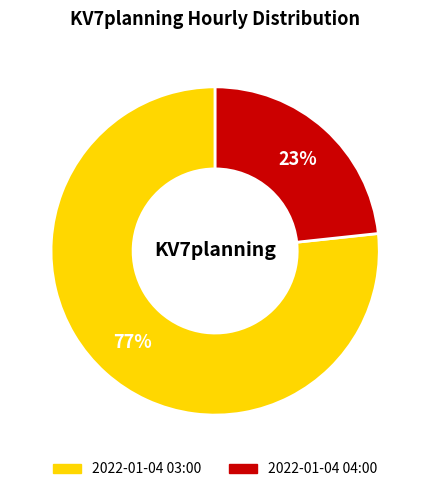

Which has a higher value, 2022-01-04 03:00 or 2022-01-04 04:00?

2022-01-04 03:00